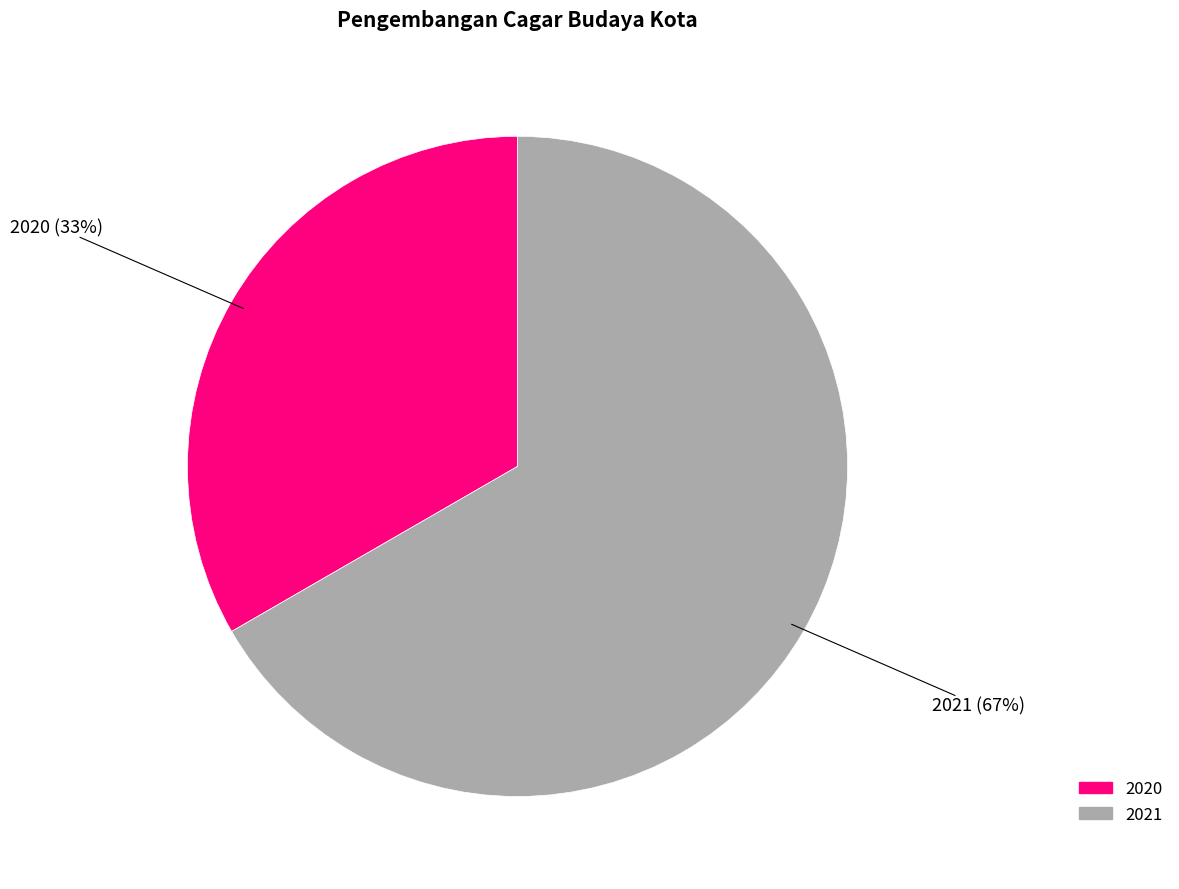

To the nearest percent, what is the average slice percentage?

50%